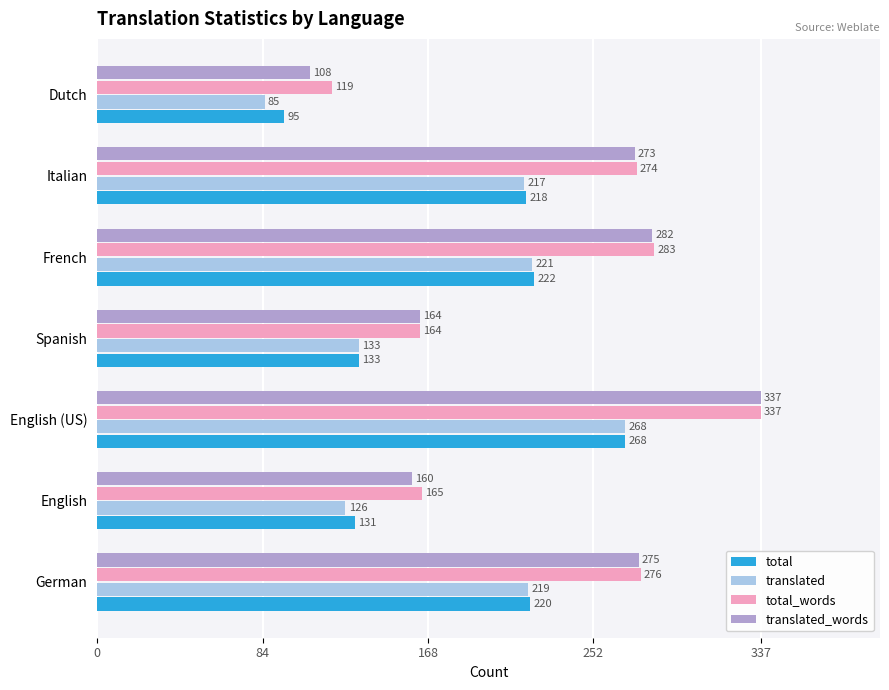

At which category does the chart reach its peak across all series?

English (US)